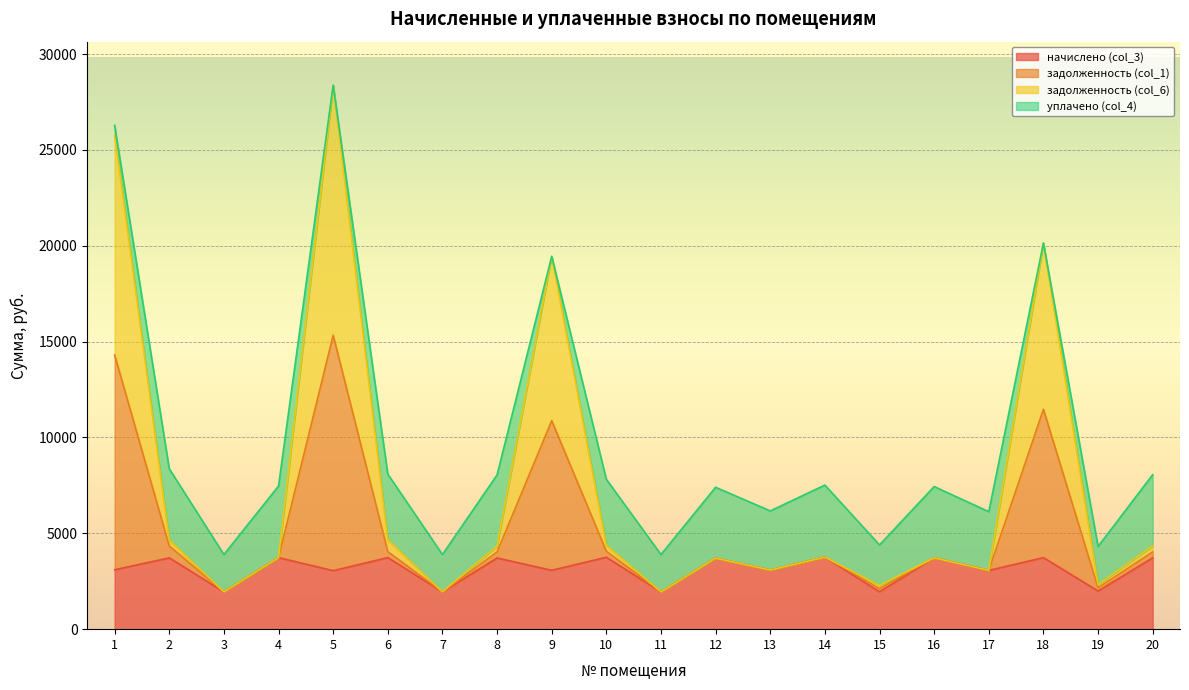

What are all the series names shown in the legend?

начислено (col_3), задолженность (col_1), задолженность (col_6), уплачено (col_4)